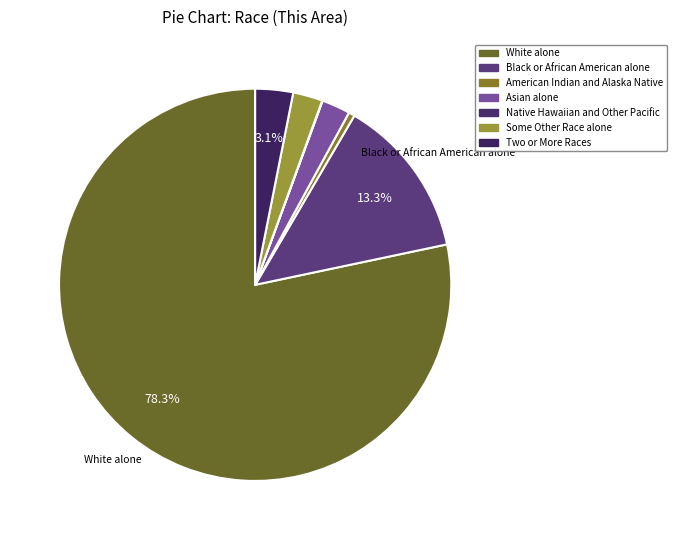

To the nearest percent, what is the average slice percentage?

14%